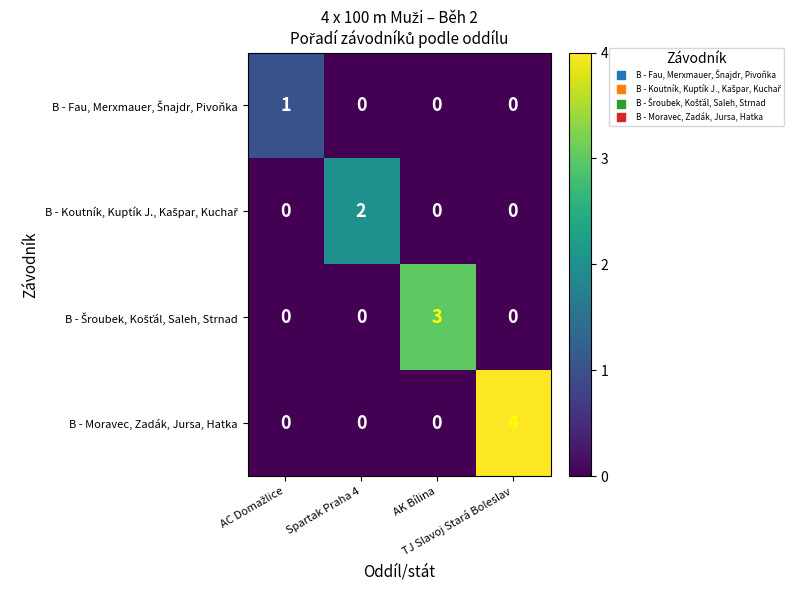

What is the sum of all B - Moravec, Zadák, Jursa, Hatka values?

4